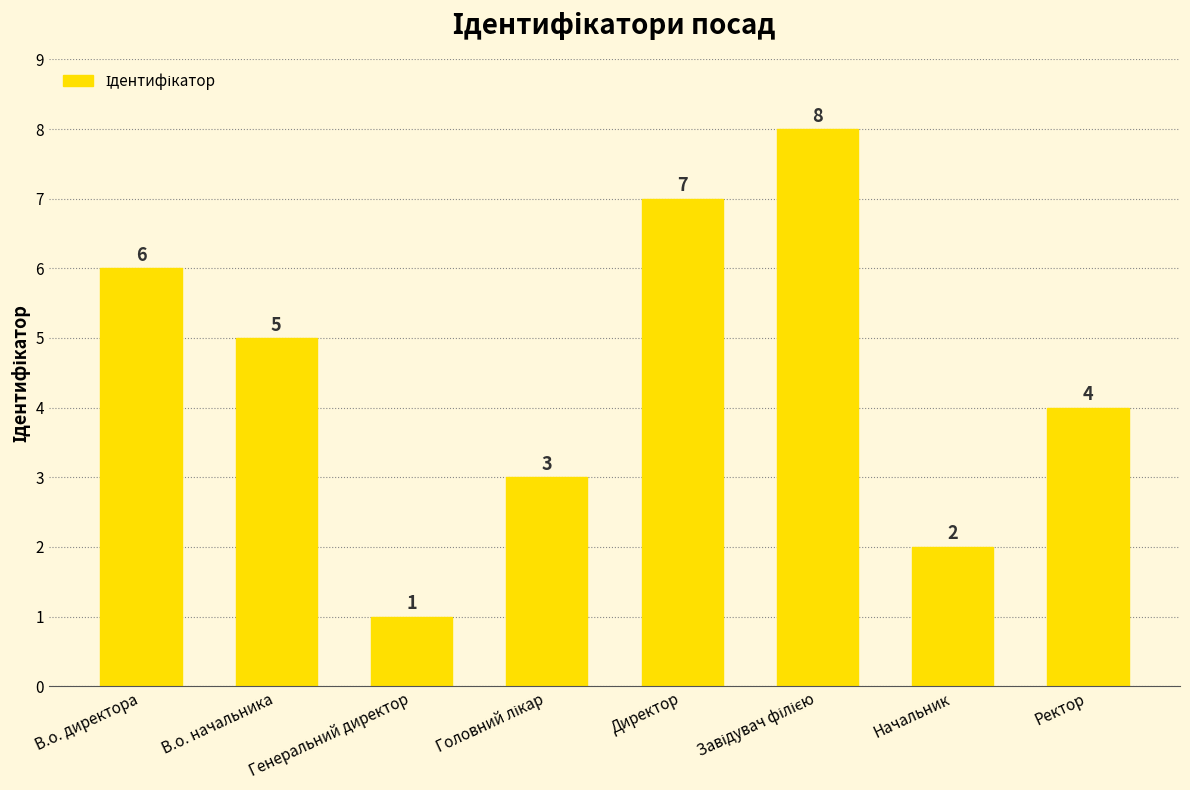

What is the label of the 8th bar from the left?

Ректор